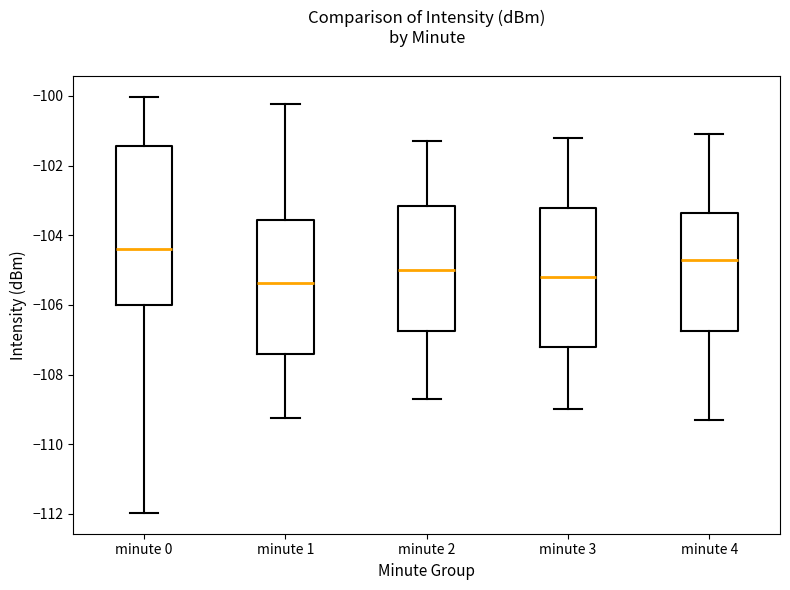

Reading left to right, transcribe this box plot: for each box, give where its median line is, the range the box spans, and where its two whiskers end, as read against the y-axis. The values are not printed on the chart, so give them approximately, as read against the axis.

minute 0: median -104.4, box -106.0 to -101.4, whiskers -112.0 to -100.0
minute 1: median -105.4, box -107.4 to -103.6, whiskers -109.2 to -100.2
minute 2: median -105.0, box -106.8 to -103.2, whiskers -108.6 to -101.2
minute 3: median -105.2, box -107.2 to -103.2, whiskers -109.0 to -101.2
minute 4: median -104.6, box -106.8 to -103.4, whiskers -109.2 to -101.0